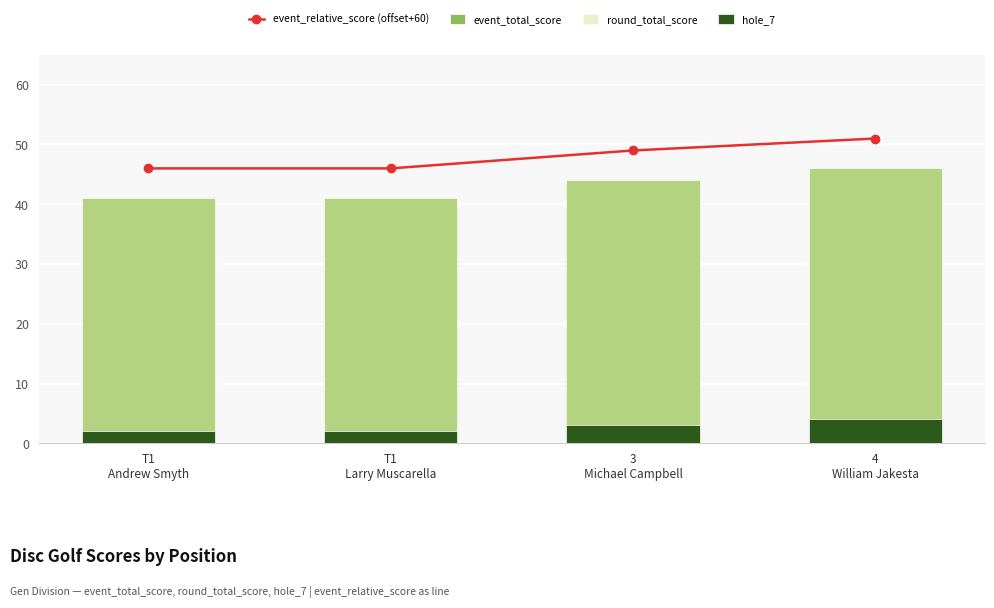

At which category is the sum across all series the highest?

4
William Jakesta